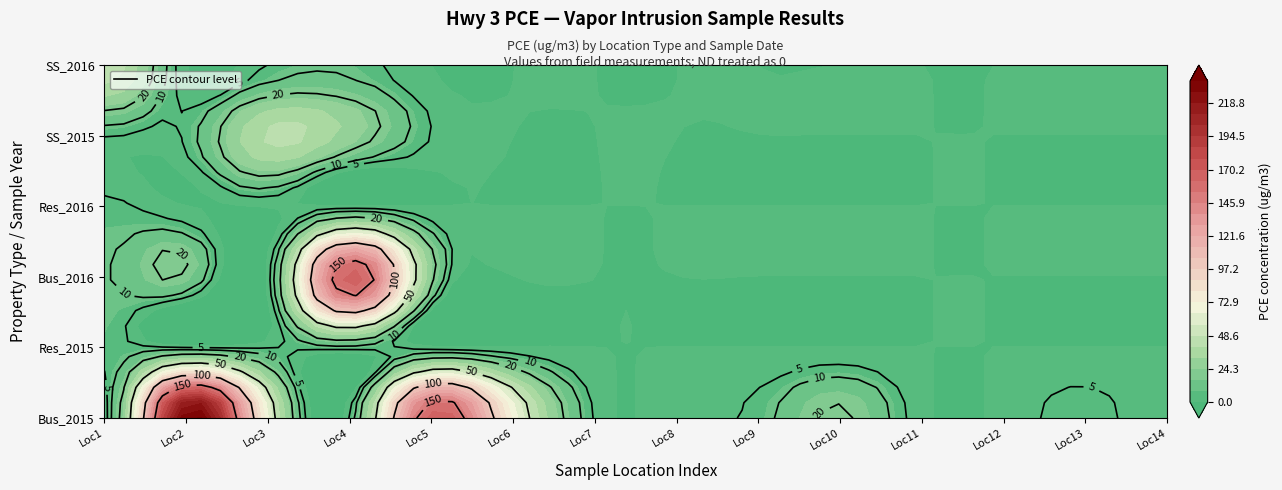

What is the highest value of the SS_2016 series?

45.9